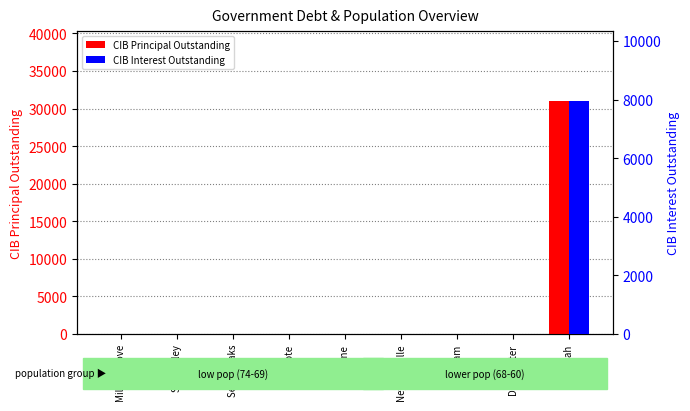

Count the number of data series in this chart.

2